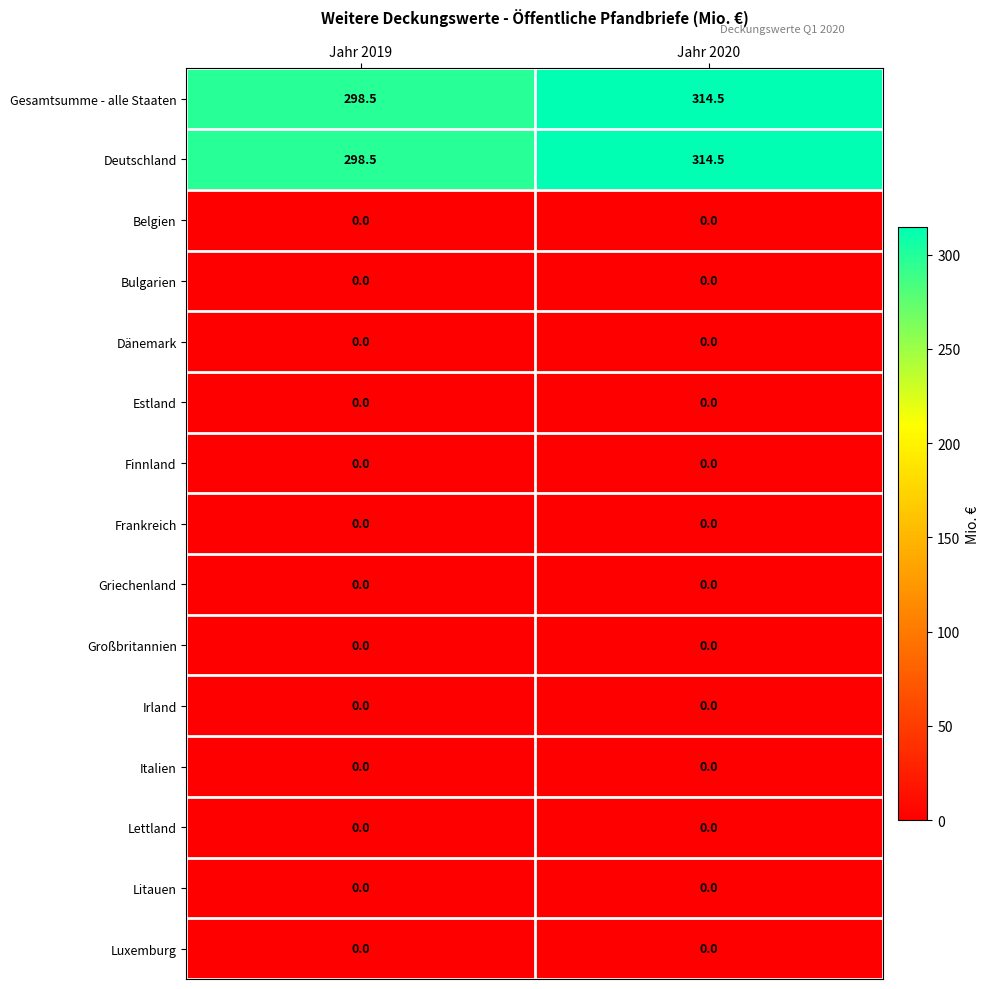

What is the spread (max minus min) of values at Jahr 2019?

298.5